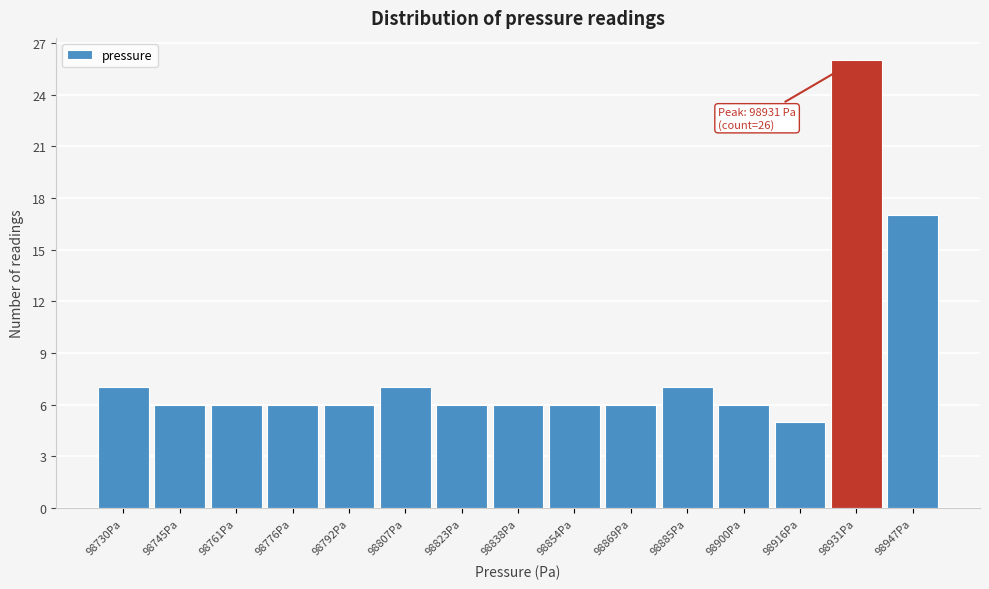

Reading left to right, transcribe all the data shown in this chart.

7	6	6	6	6	7	6	6	6	6	7	6	5	26	17